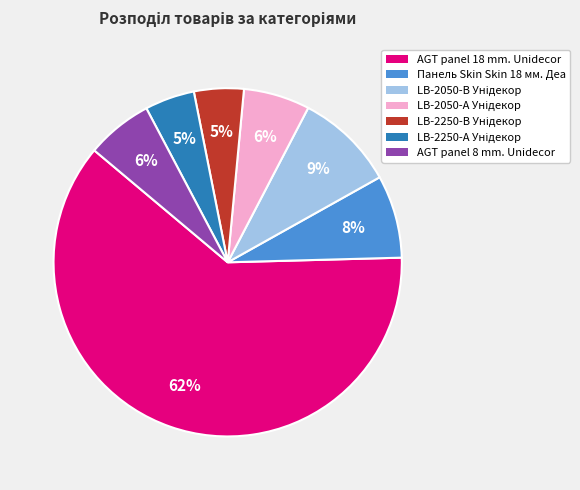

What is the largest slice in the pie chart?

AGT panel 18 mm. Unidecor